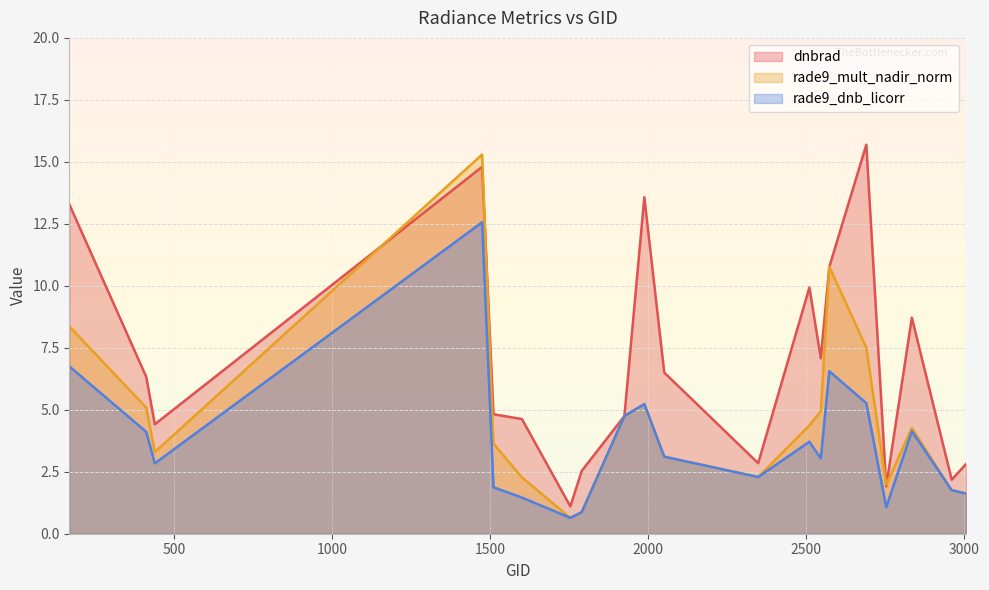

Which label corresponds to the smallest value in the chart?

1754